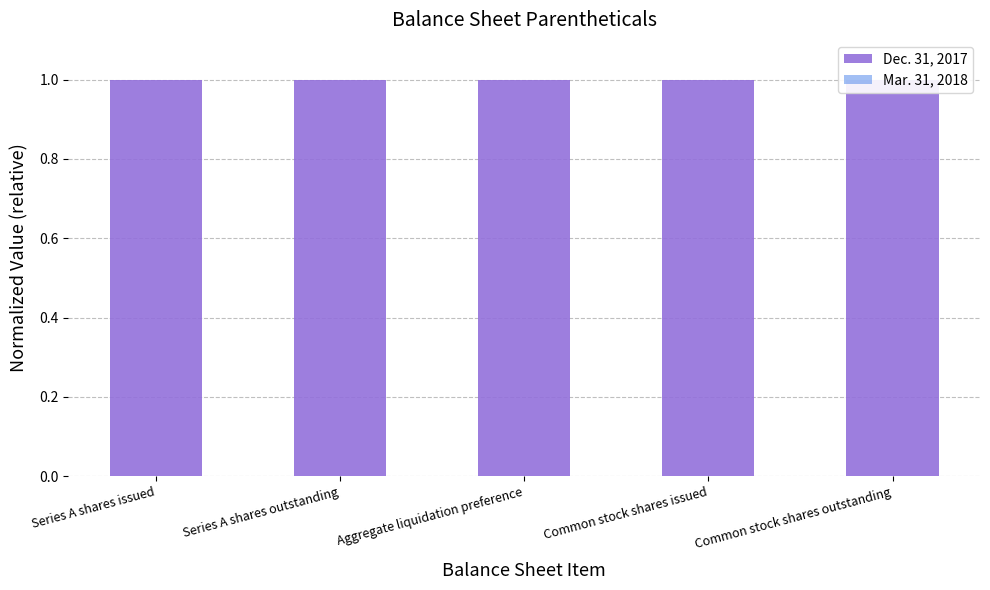

Rank the categories by Mar. 31, 2018 value from lowest to highest.

Series A shares issued, Series A shares outstanding, Aggregate liquidation preference, Common stock shares issued, Common stock shares outstanding